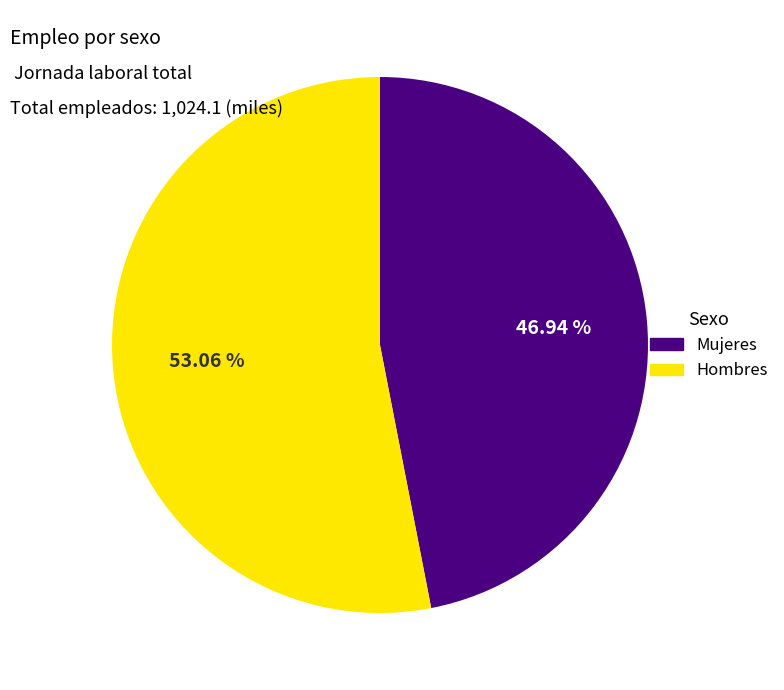

To the nearest percent, what is the difference between the Hombres and Mujeres slice percentages?

6%